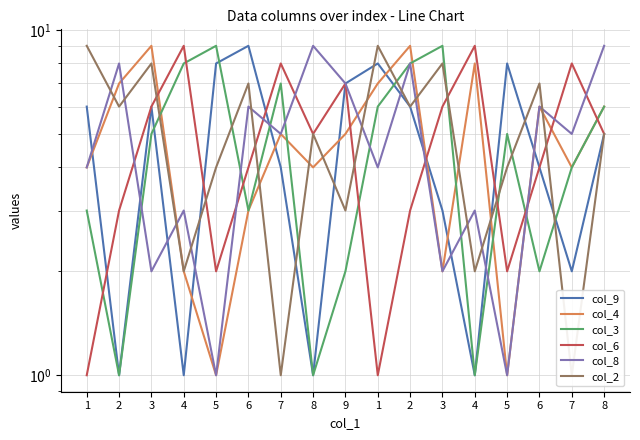

The value of col_9 at 6 is 9. True or false?

True